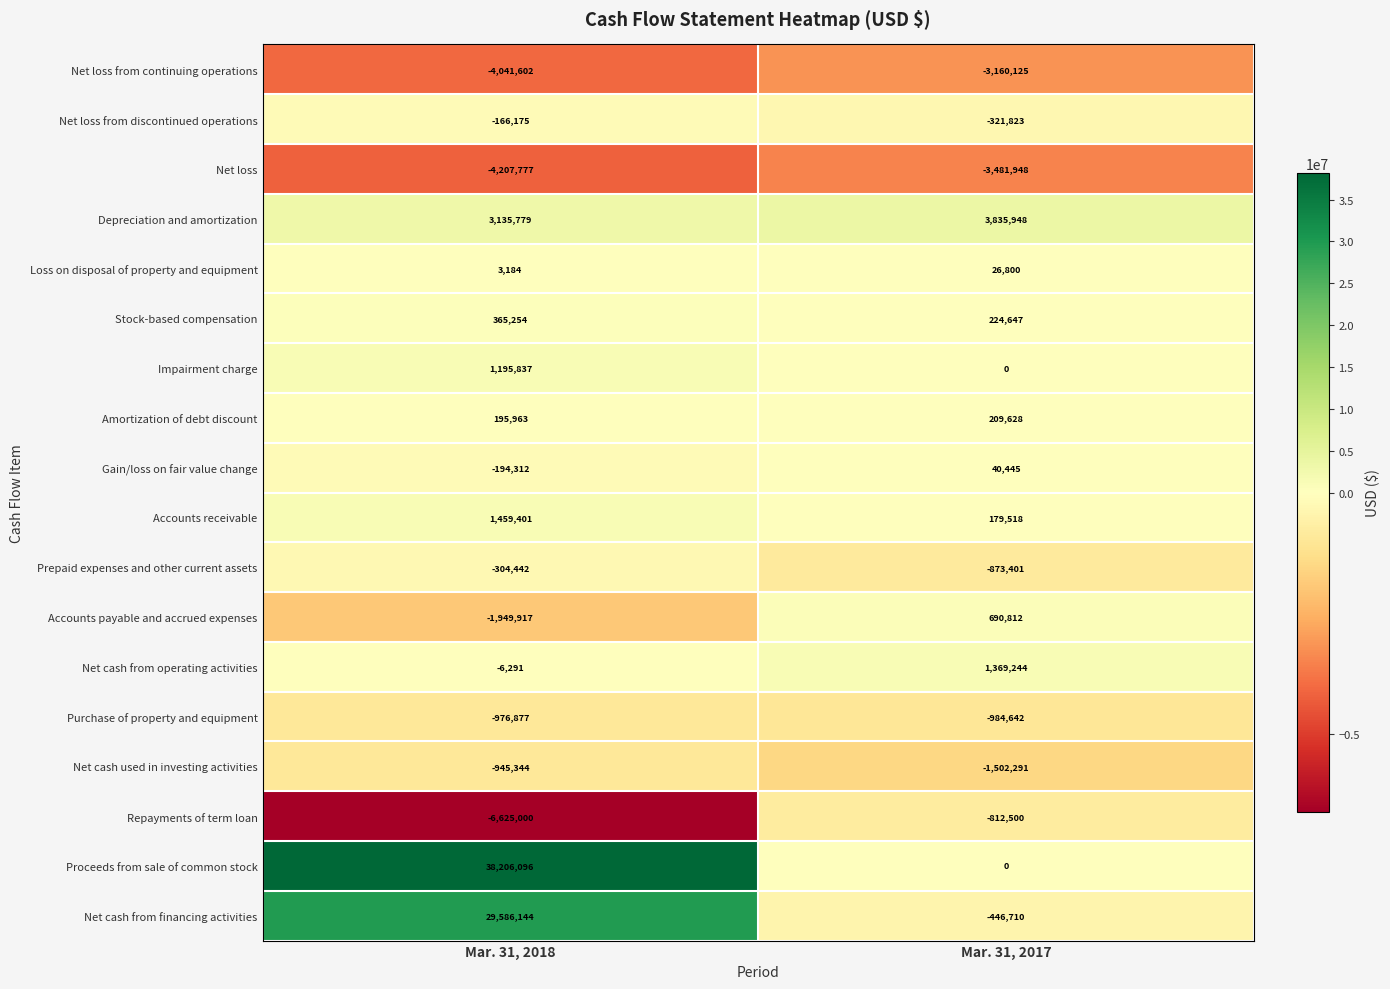

Which series has the widest spread of values?

Proceeds from sale of common stock